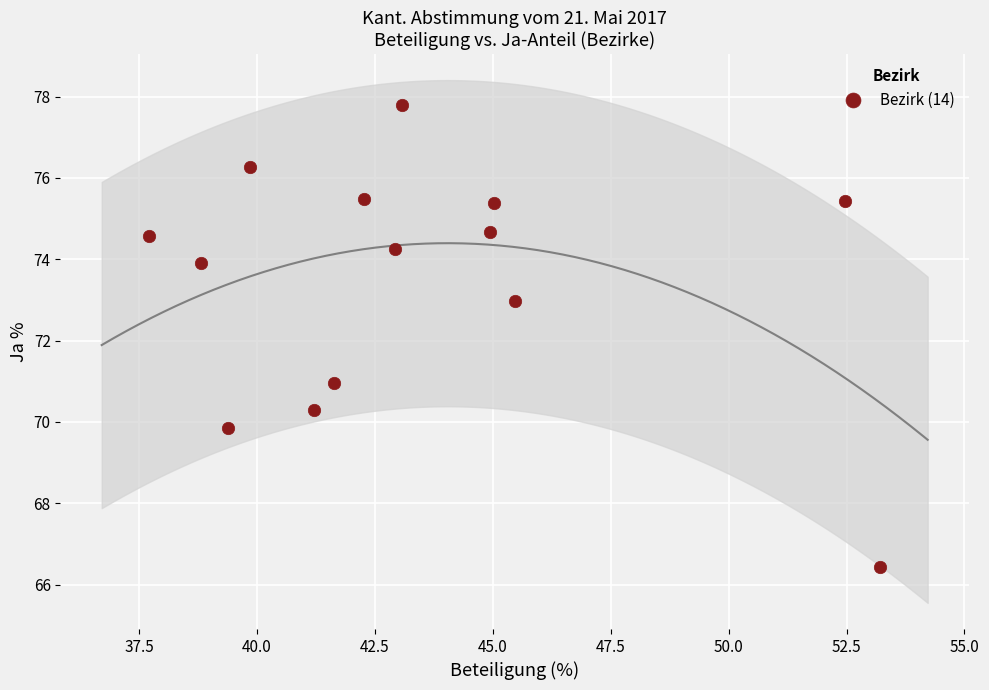

What is the range of X values (max minus min)?

15.5